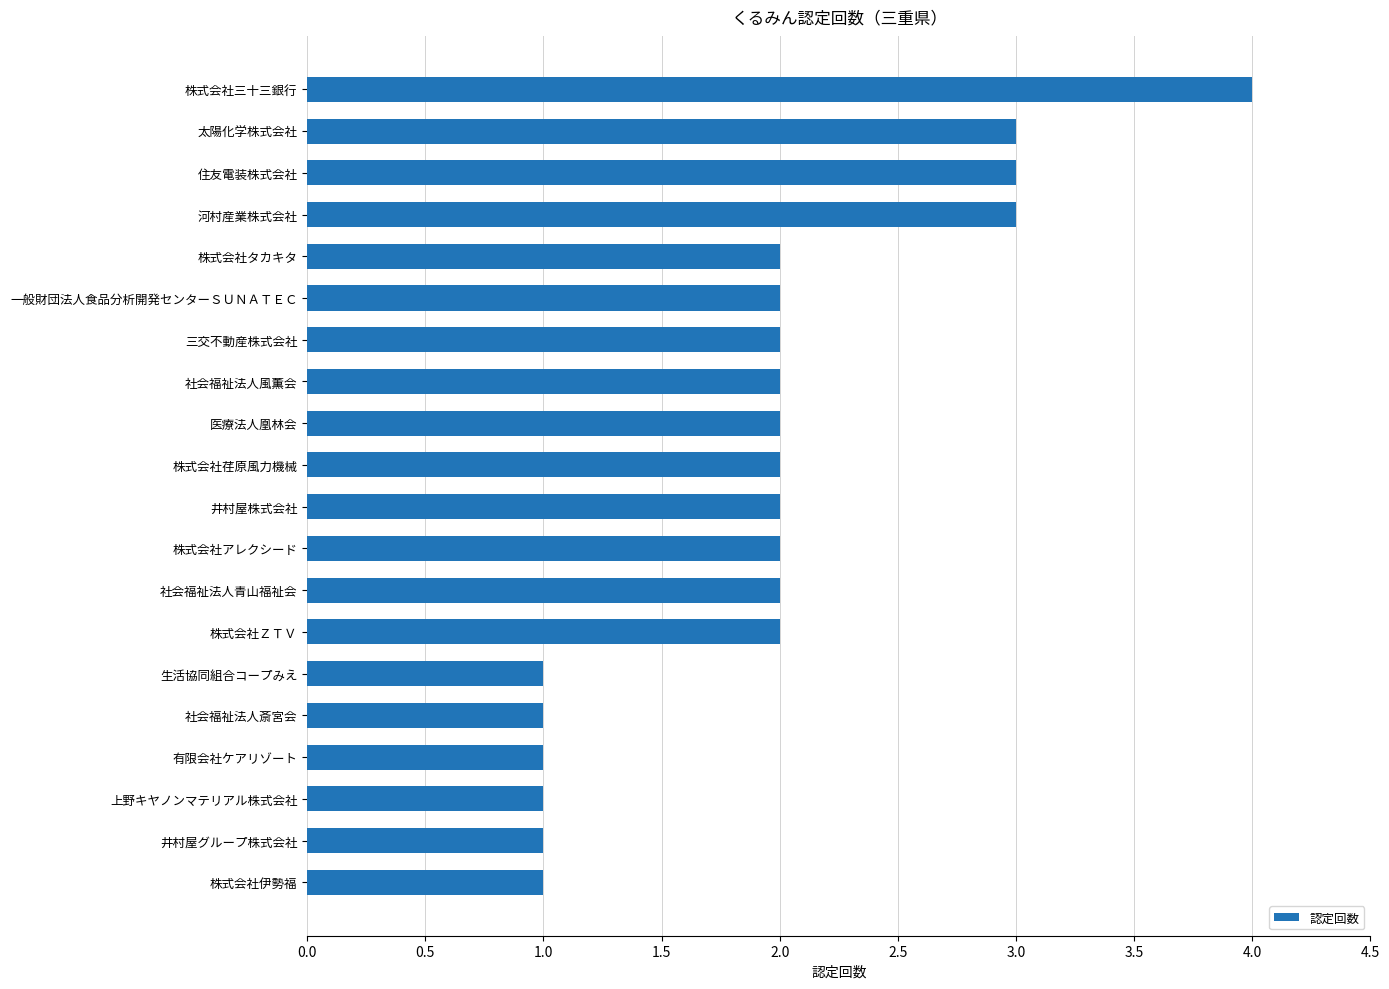

What is the change in value from 河村産業株式会社 to 株式会社三十三銀行?

+1